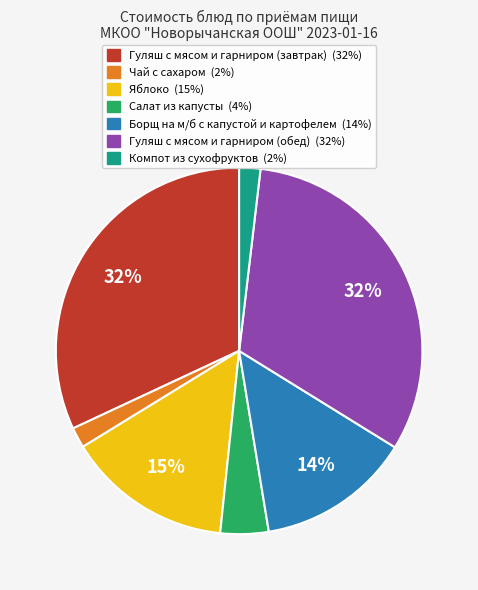

Between Борщ на м/б с капустой и картофелем and Салат из капусты, which is larger?

Борщ на м/б с капустой и картофелем